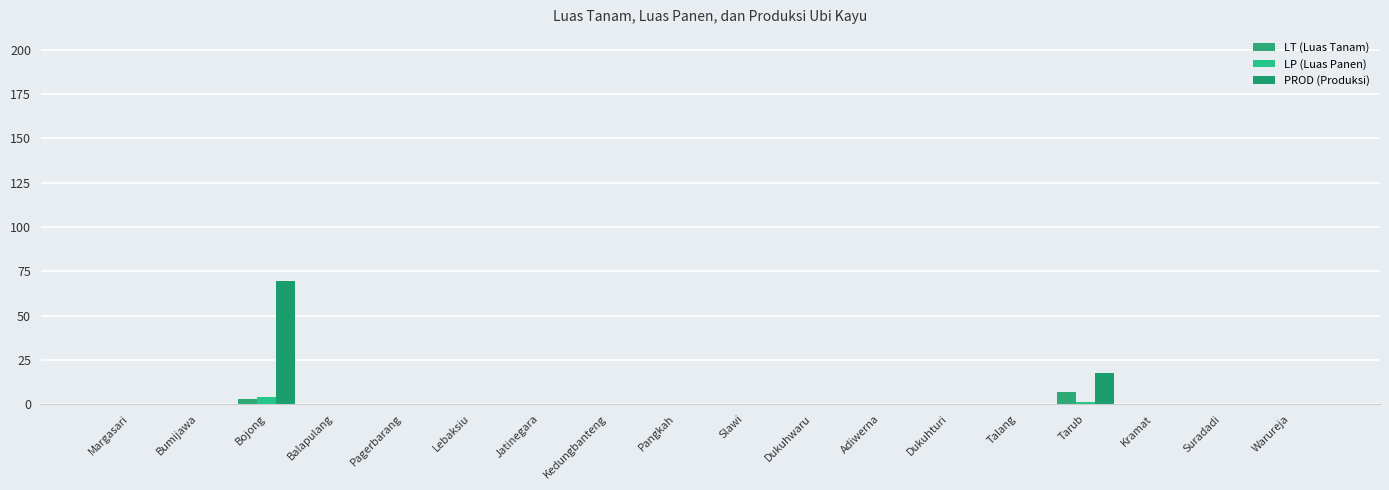

Which series has the largest total across all categories?

PROD (Produksi)